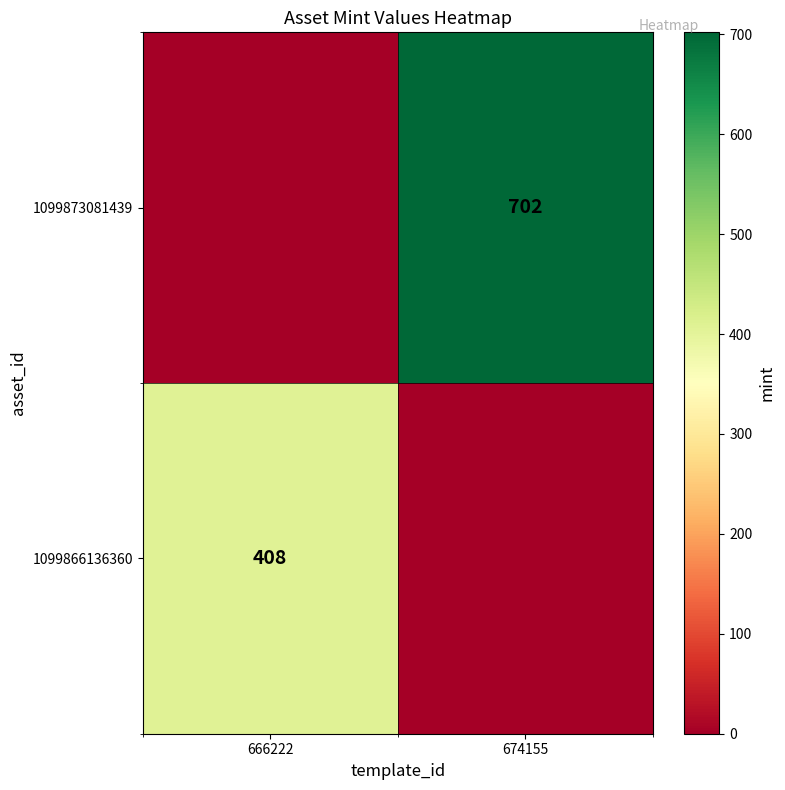

True or false: 1099873081439 has a value of 1246 at 674155.

False